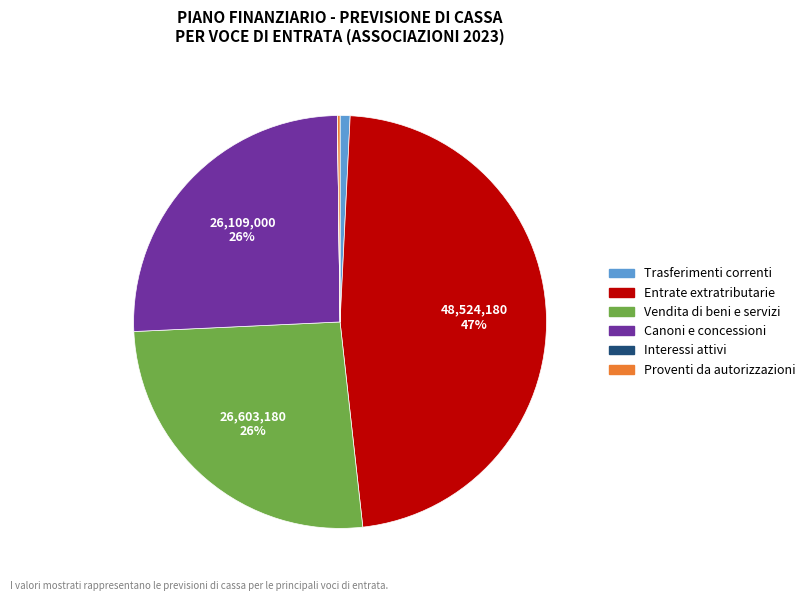

Is there any slice that represents more than half of the pie?

No